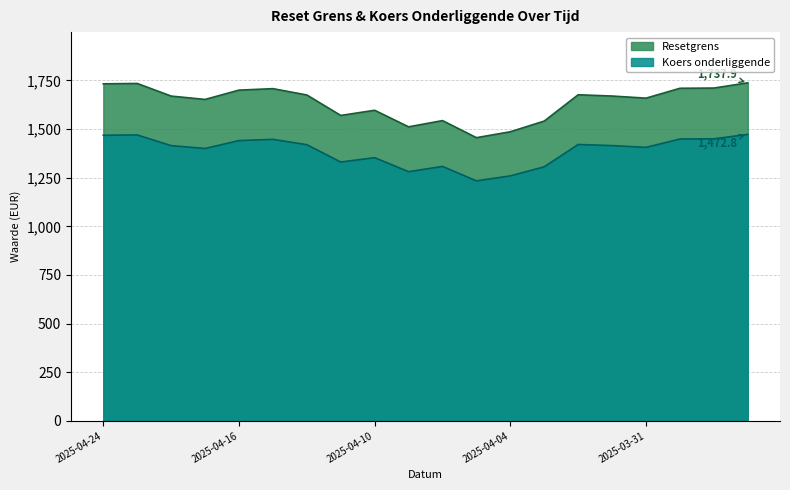

Is it true that Koers onderliggende equals 2166.1 at 2025-04-22?

False